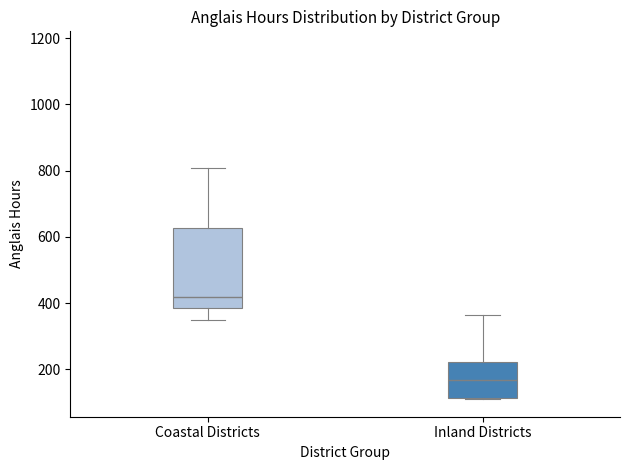

Comparing the boxes themselves (not the whiskers), which one is the tallest?

Coastal Districts